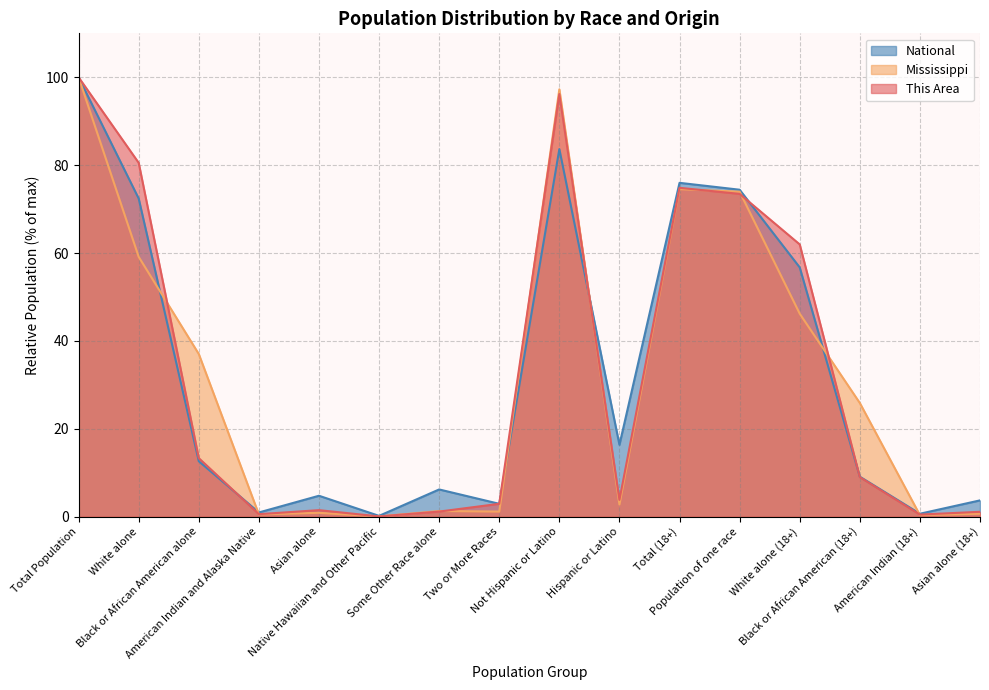

Reading left to right, list all the values displayed in this chart.

This Area: Total Population=100.0	White alone=80.5	Black or African American alone=13.3	American Indian and Alaska Native=0.6	Asian alone=1.5	Native Hawaiian and Other Pacific=0.0	Some Other Race alone=1.1	Two or More Races=2.9	Not Hispanic or Latino=96.2	Hispanic or Latino=3.8	Total (18+)=74.8	Population of one race=73.5	White alone (18+)=62.0	Black or African American (18+)=9.0	American Indian (18+)=0.5	Asian alone (18+)=1.1
Mississippi: Total Population=100.0	White alone=59.1	Black or African American alone=37.0	American Indian and Alaska Native=0.5	Asian alone=0.9	Native Hawaiian and Other Pacific=0.0	Some Other Race alone=1.3	Two or More Races=1.1	Not Hispanic or Latino=97.3	Hispanic or Latino=2.7	Total (18+)=74.5	Population of one race=74.0	White alone (18+)=46.2	Black or African American (18+)=25.9	American Indian (18+)=0.3	Asian alone (18+)=0.7
National: Total Population=100.0	White alone=72.4	Black or African American alone=12.6	American Indian and Alaska Native=0.9	Asian alone=4.8	Native Hawaiian and Other Pacific=0.2	Some Other Race alone=6.2	Two or More Races=2.9	Not Hispanic or Latino=83.7	Hispanic or Latino=16.3	Total (18+)=76.0	Population of one race=74.4	White alone (18+)=56.7	Black or African American (18+)=9.1	American Indian (18+)=0.7	Asian alone (18+)=3.7